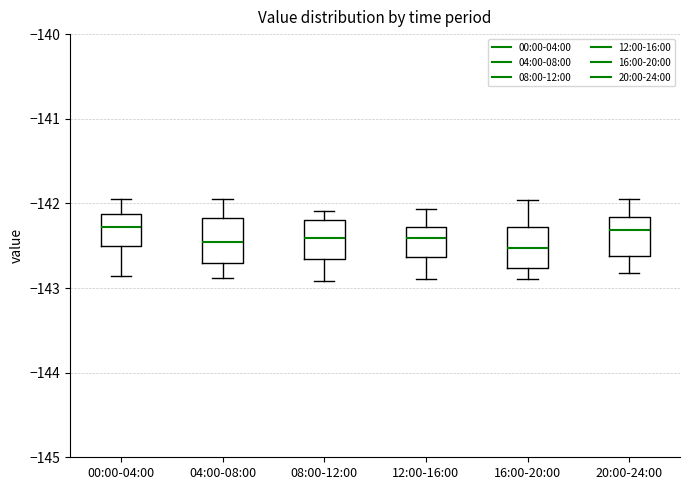

Where does the upper whisker of the box for 16:00-20:00 end on the y-axis? The values are not printed on the chart, so give them approximately, as read against the axis.

-142.0